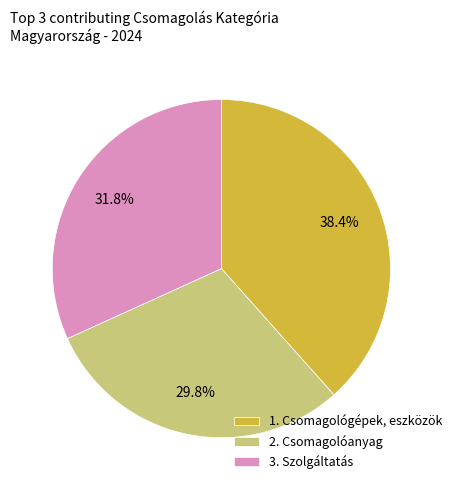

How many slices are in this pie chart?

3